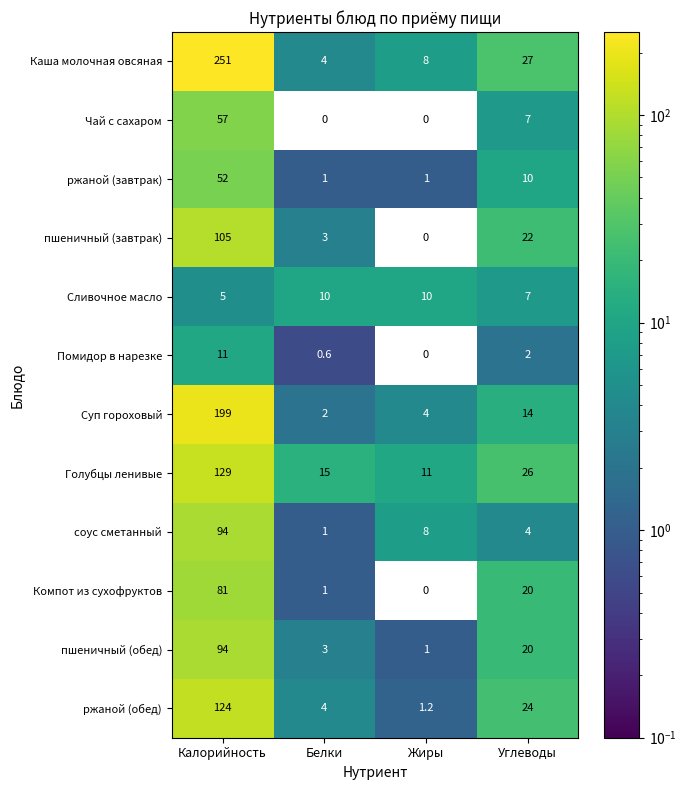

Which label corresponds to the largest value in the chart?

Калорийность